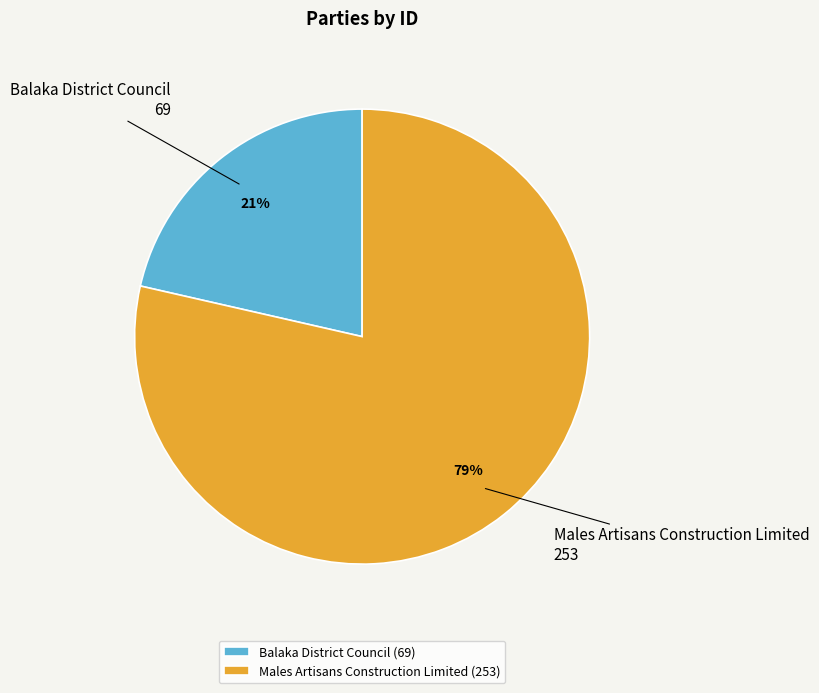

Do Balaka District Council (69) and Males Artisans Construction Limited (253) together represent more than half of the pie?

Yes